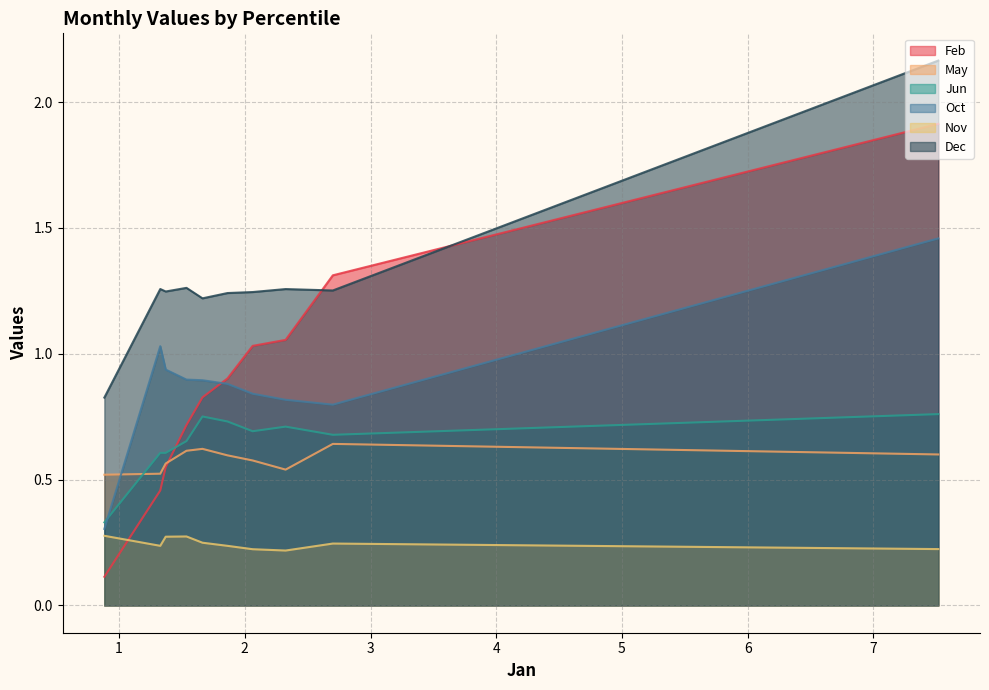

Rank the series by their maximum value, from lowest to highest.

Nov, May, Jun, Oct, Feb, Dec